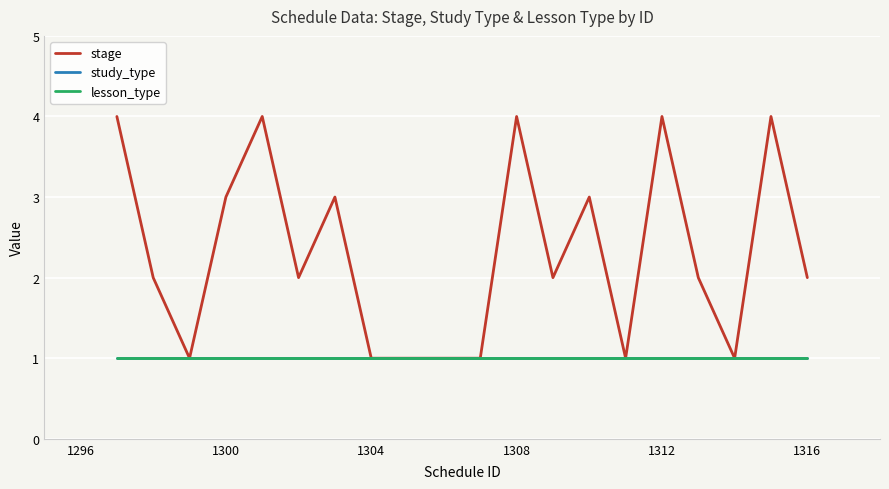

Does the chart have visible grid lines?

Yes